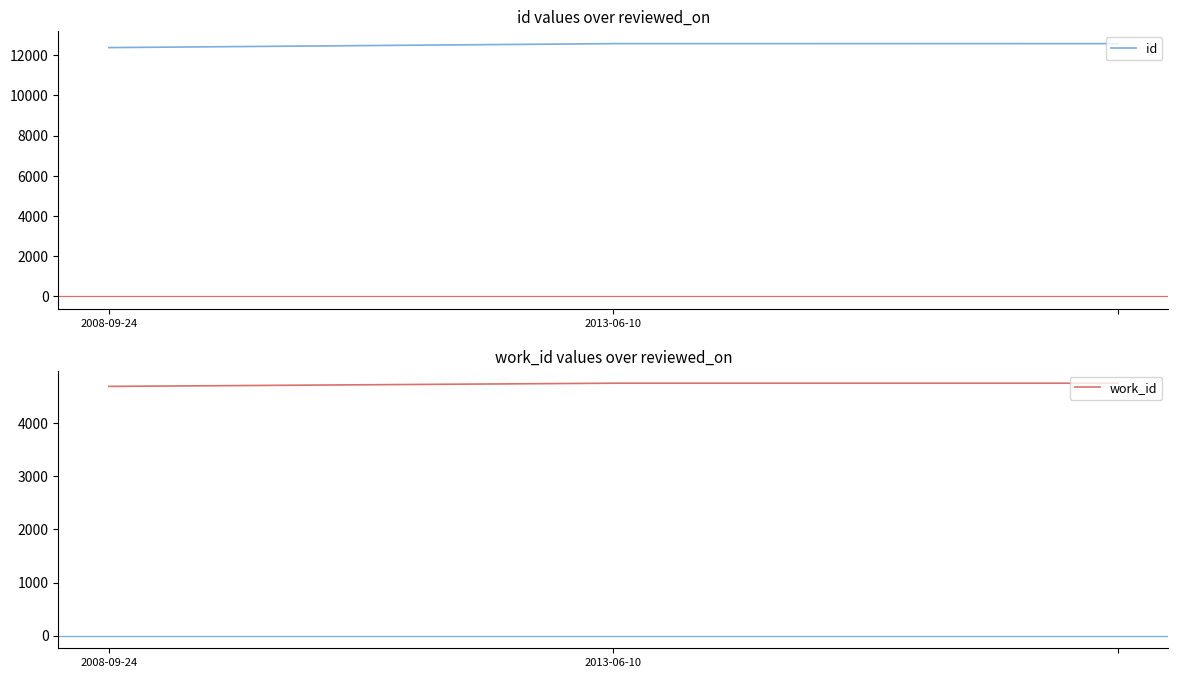

Is this an area chart (filled region under the line)?

No